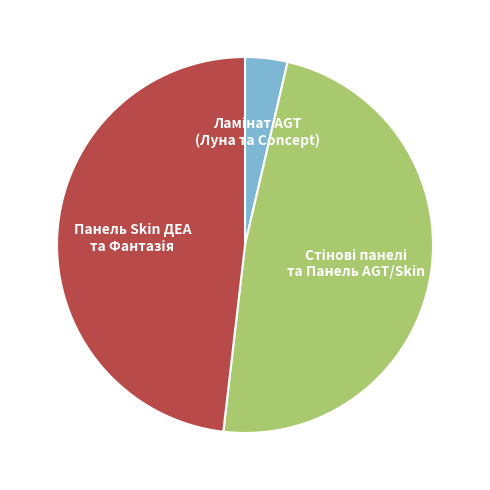

Is there any slice that represents more than half of the pie?

No